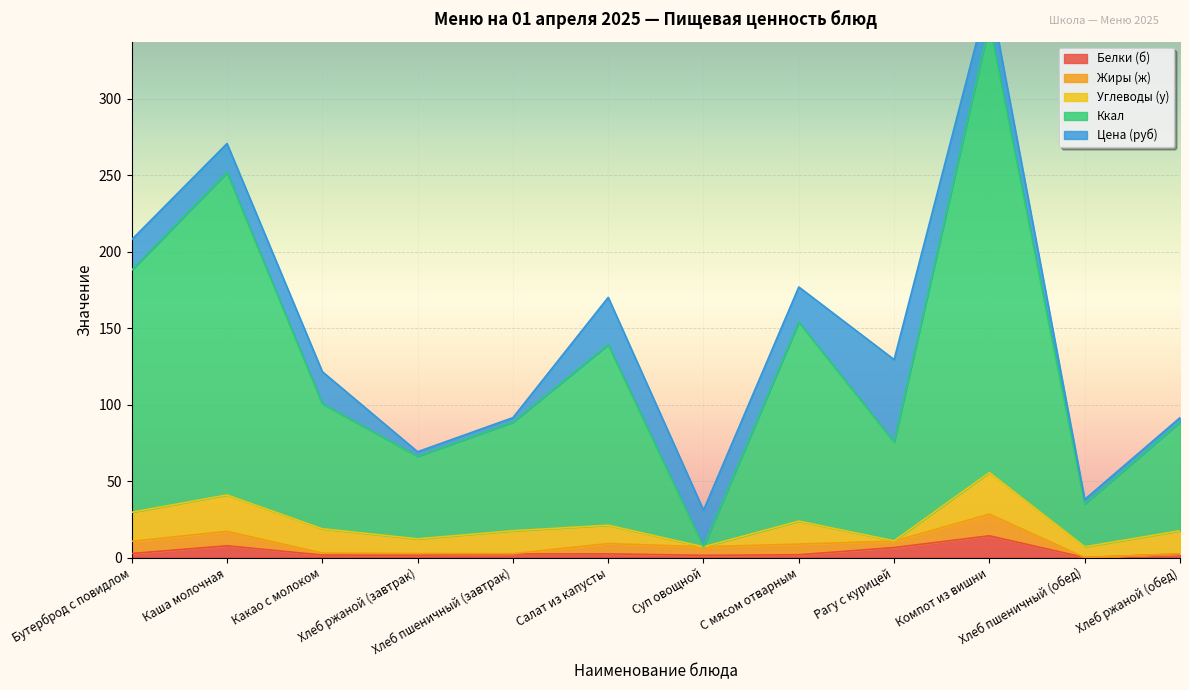

What is the greatest value displayed?

293.4